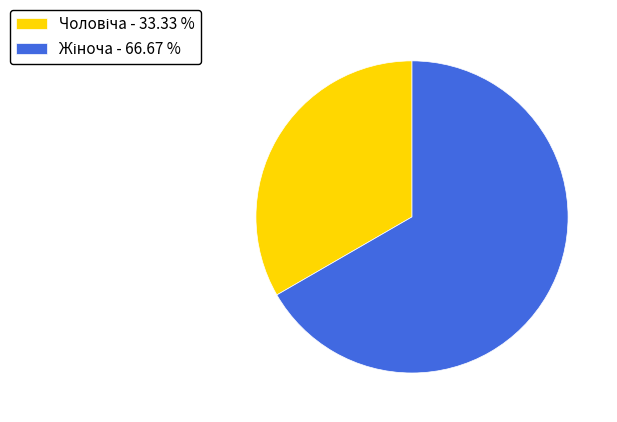

How many segments does this pie chart have?

2